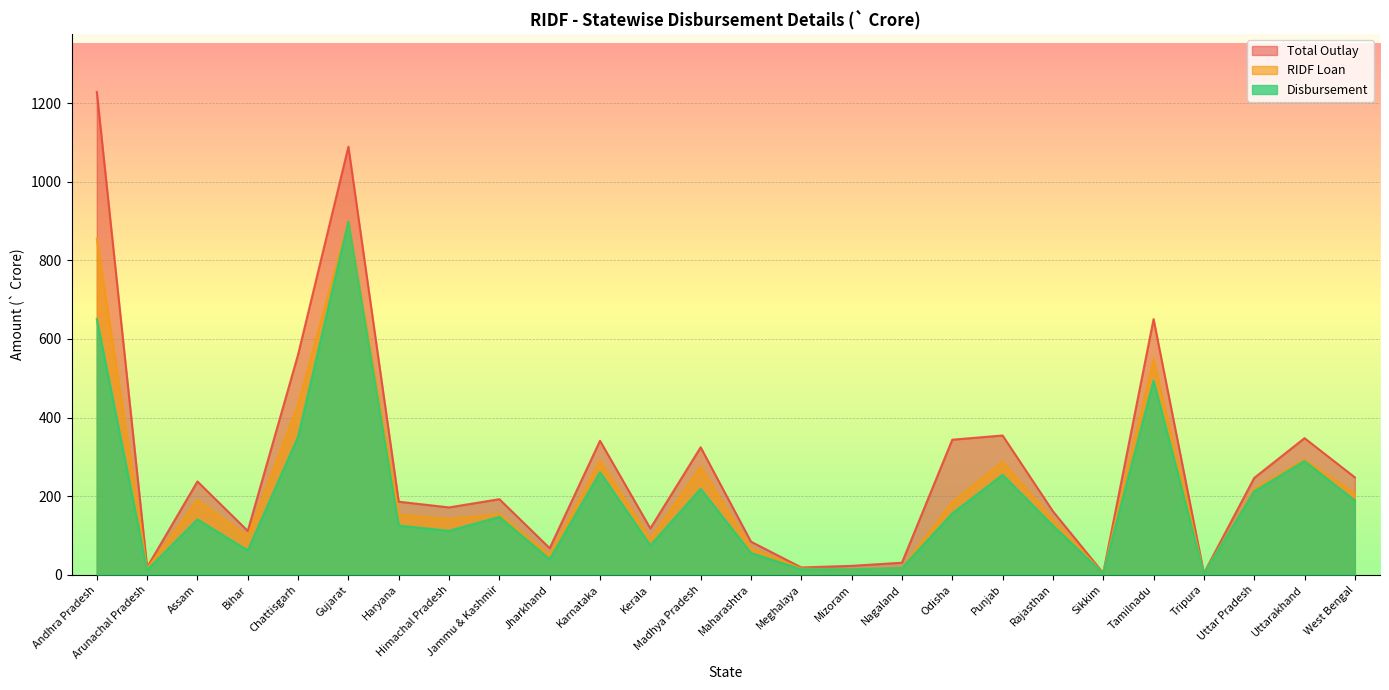

How many interior local peaks does the Total Outlay series have?

8